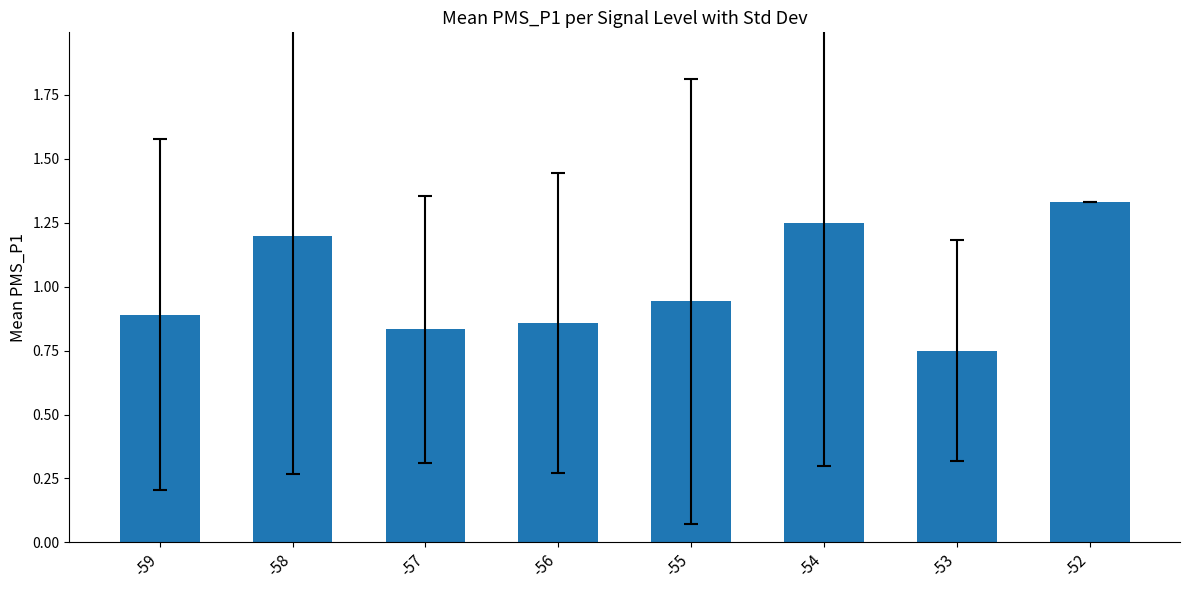

What is the sum of all values?

8.1